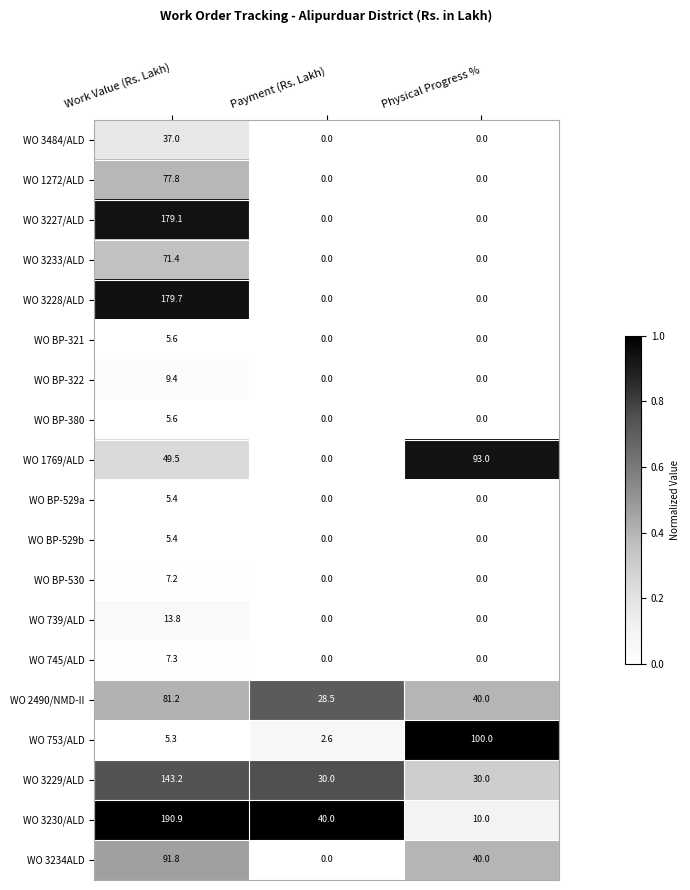

At which category is the sum across all series the highest?

Work Value (Rs. Lakh)